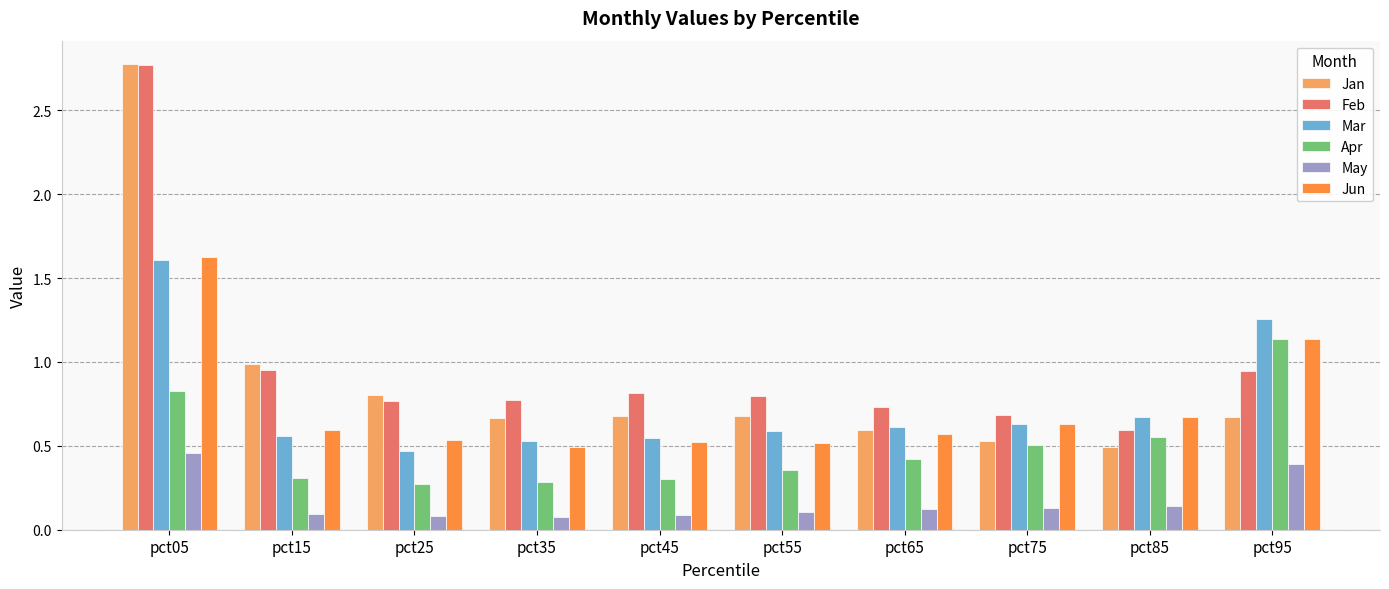

Between pct25 and pct65, which series saw the biggest shift?

Jan